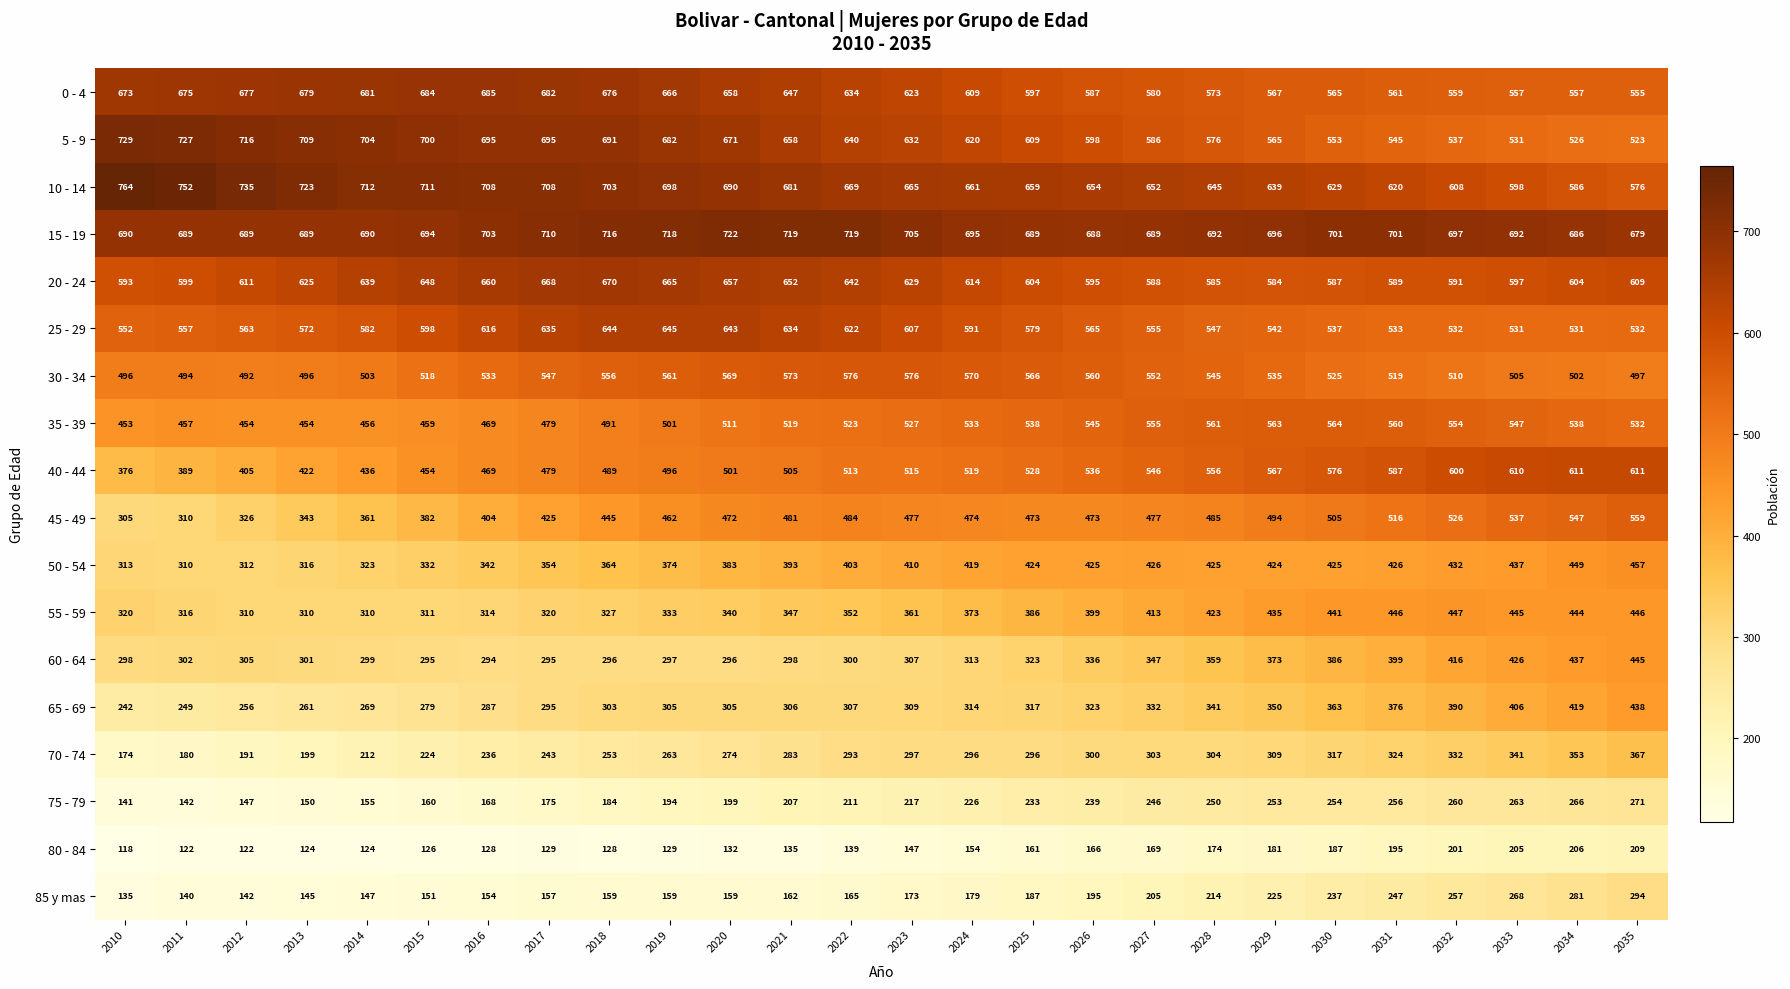

Rank the series at 2012 from highest to lowest value.

10 - 14, 5 - 9, 15 - 19, 0 - 4, 20 - 24, 25 - 29, 30 - 34, 35 - 39, 40 - 44, 45 - 49, 50 - 54, 55 - 59, 60 - 64, 65 - 69, 70 - 74, 75 - 79, 85 y mas, 80 - 84